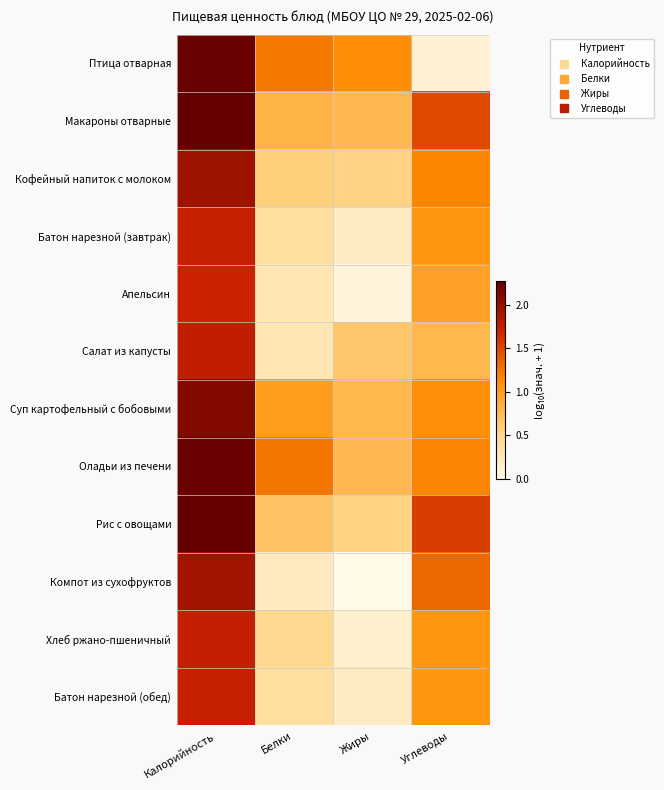

Between Углеводы and Калорийность, which is larger?

Калорийность